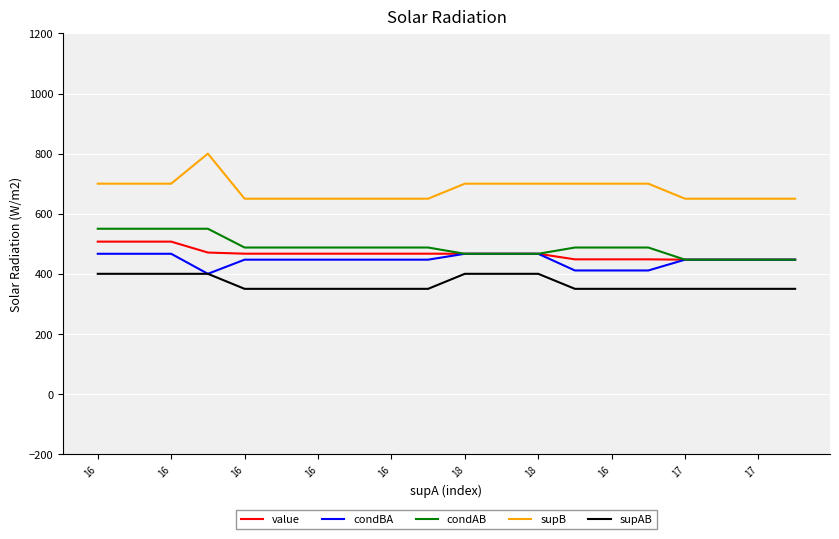

Which series has the largest total across all categories?

supB